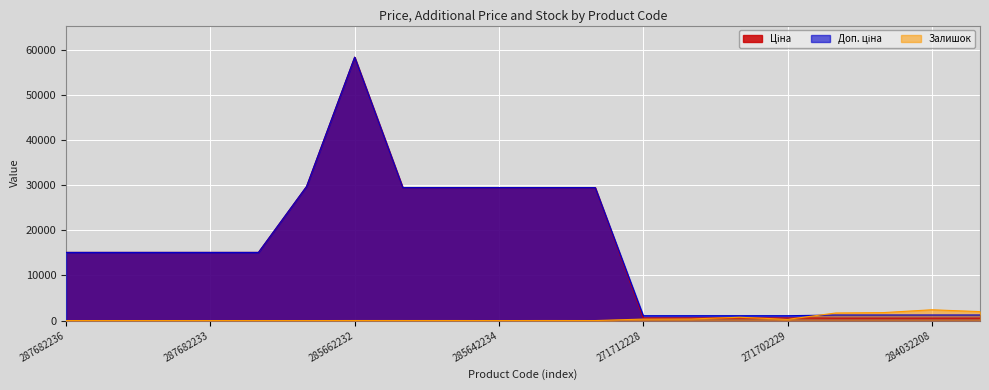

The Доп. ціна series shows 15120.0 at 287682233. True or false?

True